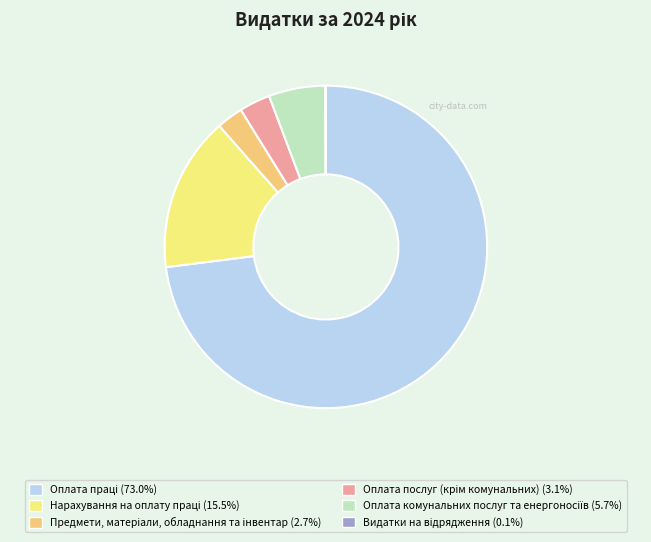

How much of the chart is everything except Оплата комунальних послуг та енергоносіїв?

94.3%